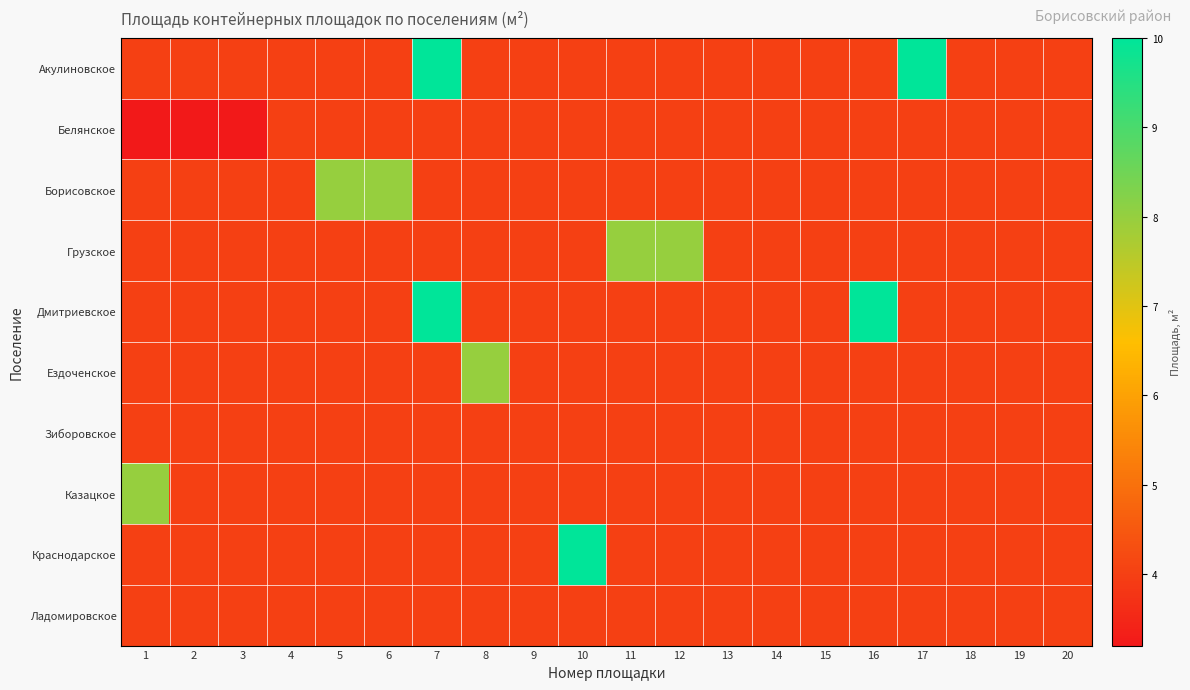

At which category is the sum across all series the highest?

7